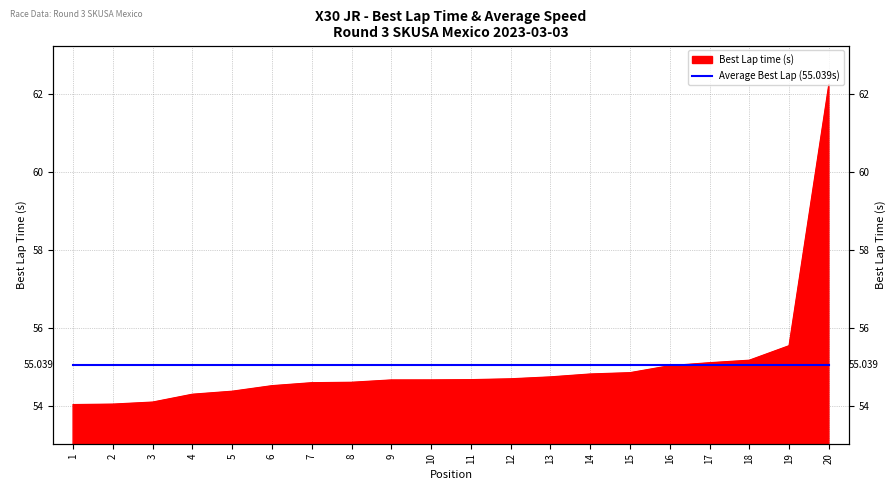

Rank the categories by value from lowest to highest.

1, 2, 3, 4, 5, 6, 7, 8, 9, 10, 11, 12, 13, 14, 15, 16, 17, 18, 19, 20